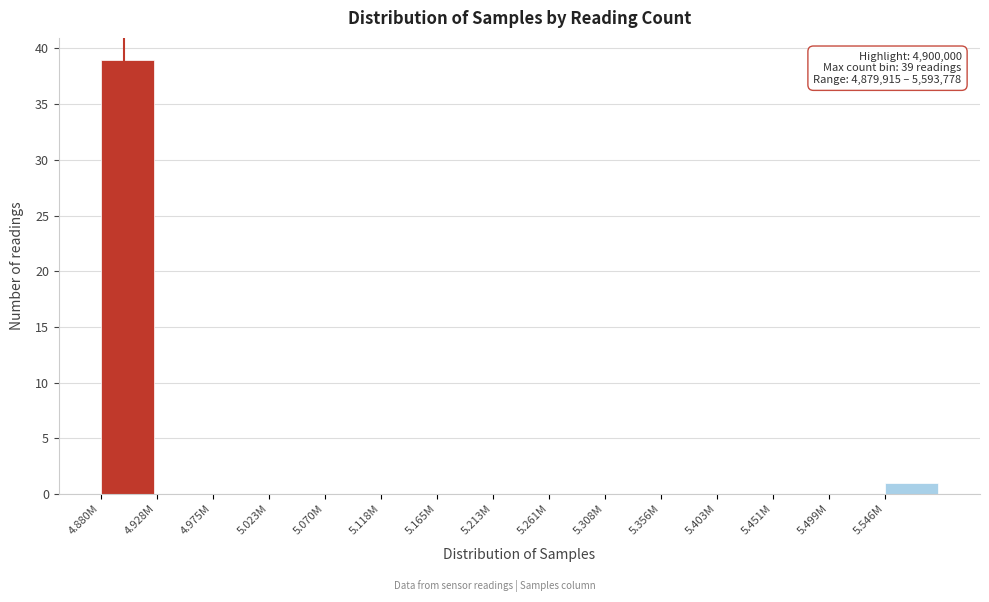

Reading left to right, list all the values displayed in this chart.

4.880M=39	4.928M=0	4.975M=0	5.023M=0	5.070M=0	5.118M=0	5.165M=0	5.213M=0	5.261M=0	5.308M=0	5.356M=0	5.403M=0	5.451M=0	5.499M=0	5.546M=1